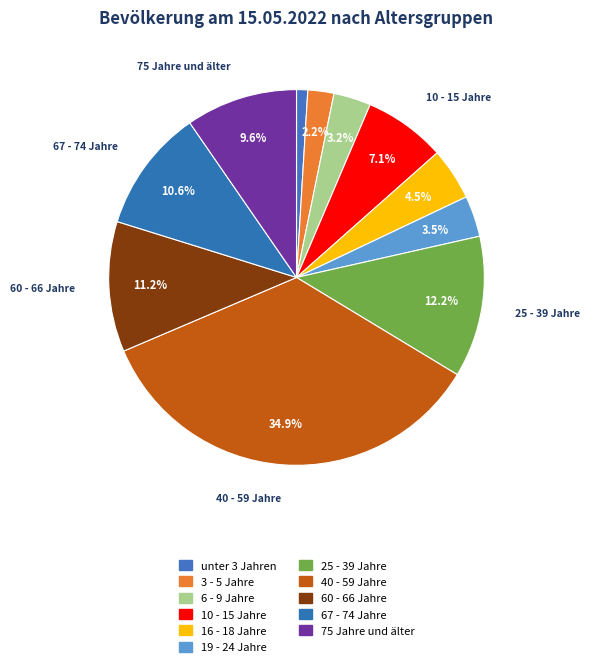

What is the smallest slice in the pie chart?

unter 3 Jahren